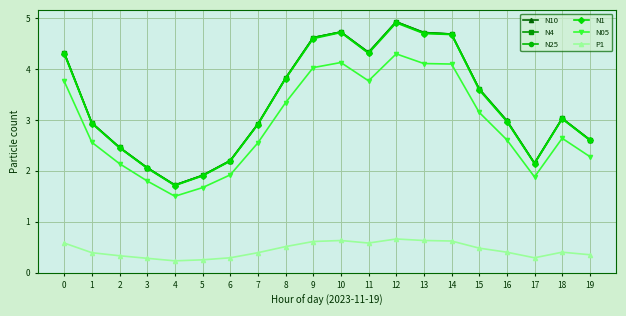

True or false: N05 and N4 cross at least once.

False